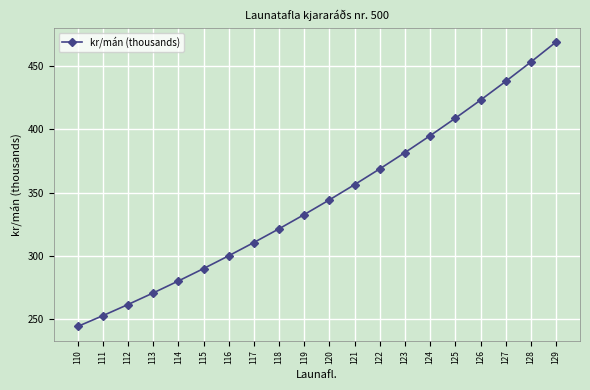

What is the maximum value shown in the chart?

469.1